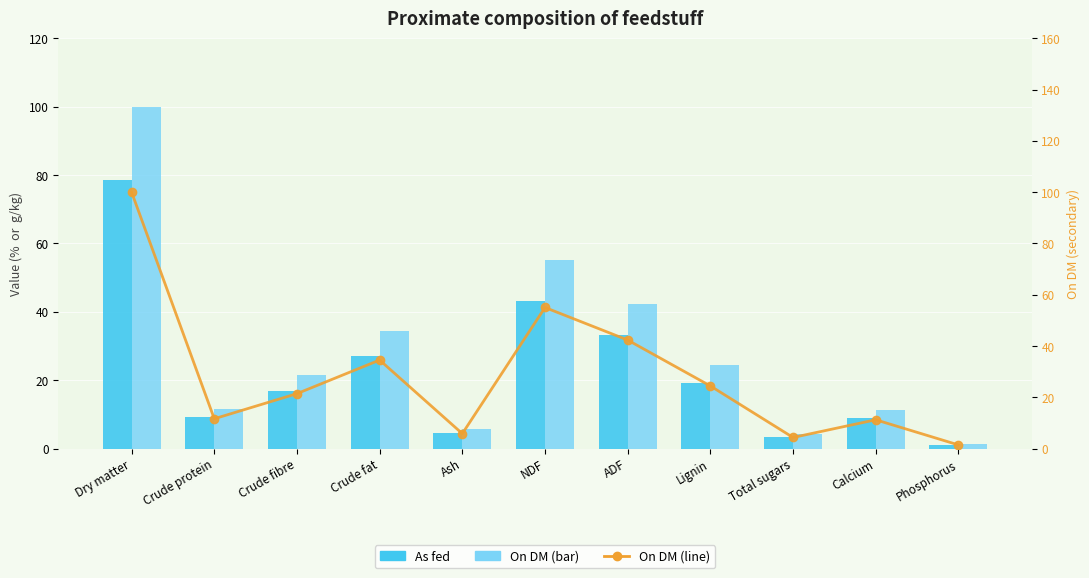

What is the label of the 9th bar from the right?

Crude fibre